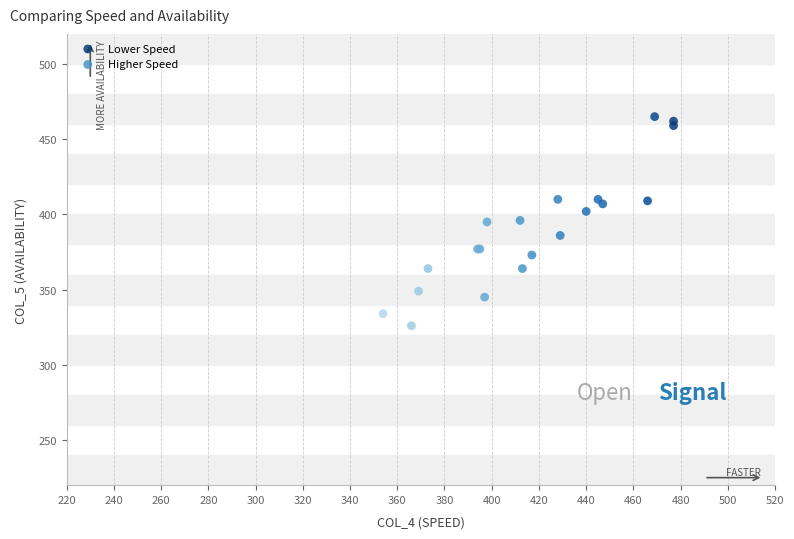

Which series contains the lowest Y value?

Higher Speed